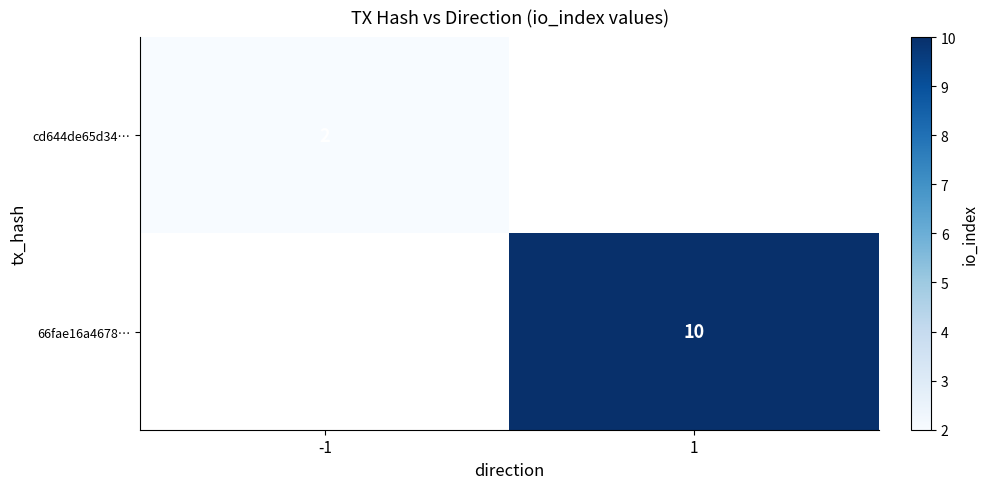

True or false: 66fae16a4678… has a value of 13.6 at 1.

False